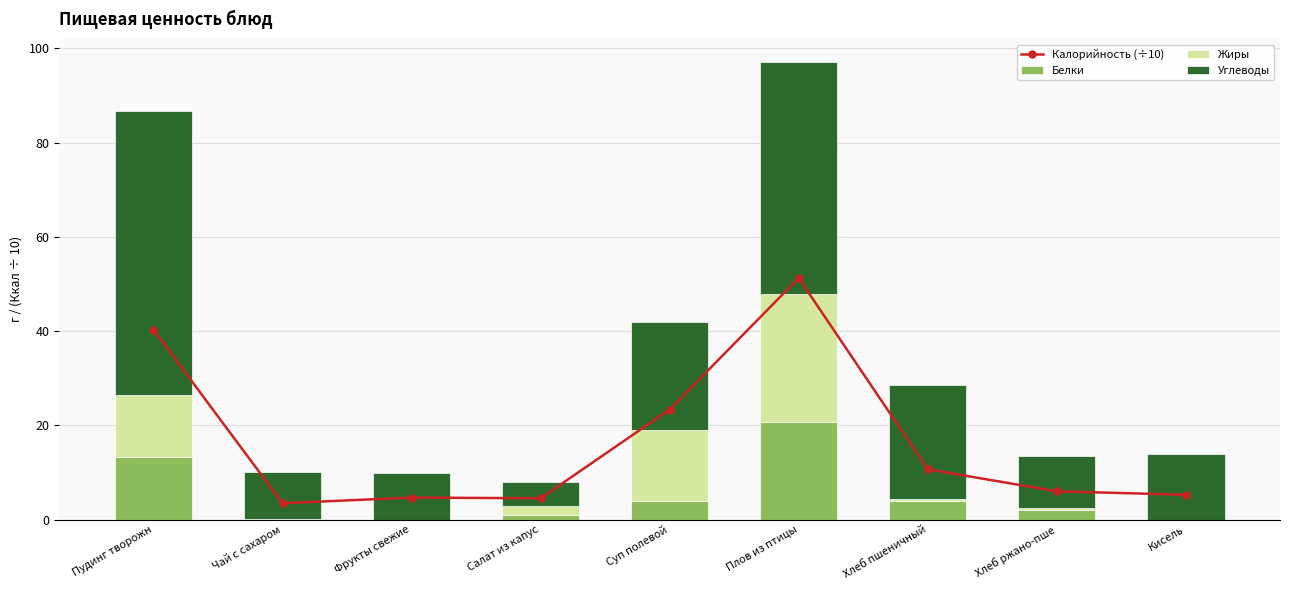

Which series has the widest spread of values?

Углеводы